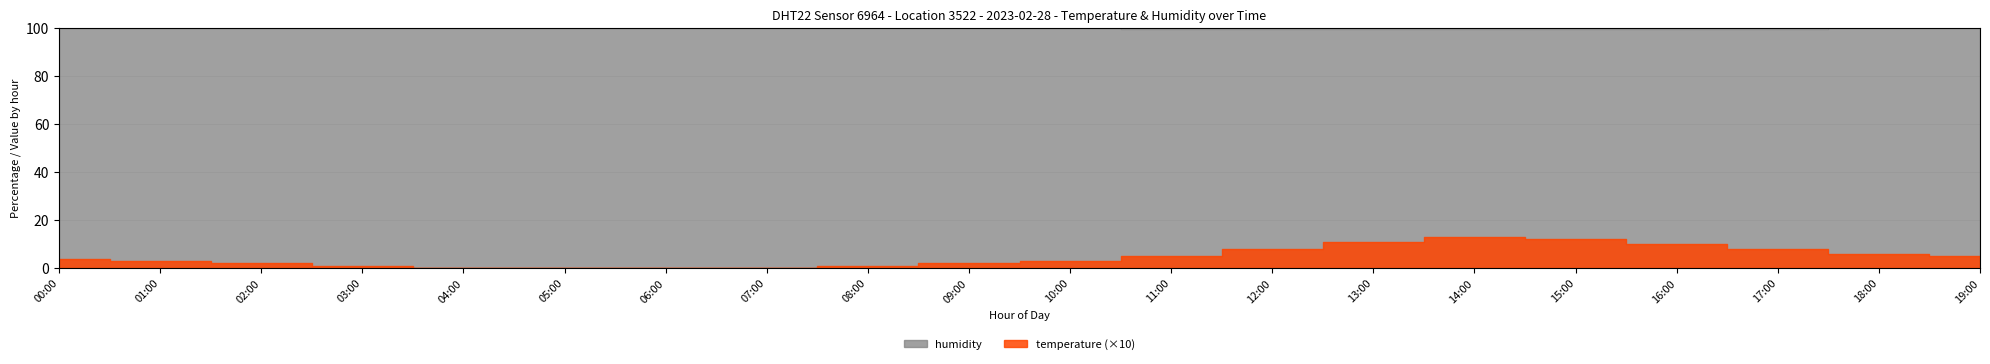

How many values in the temperature series exceed 0?

16